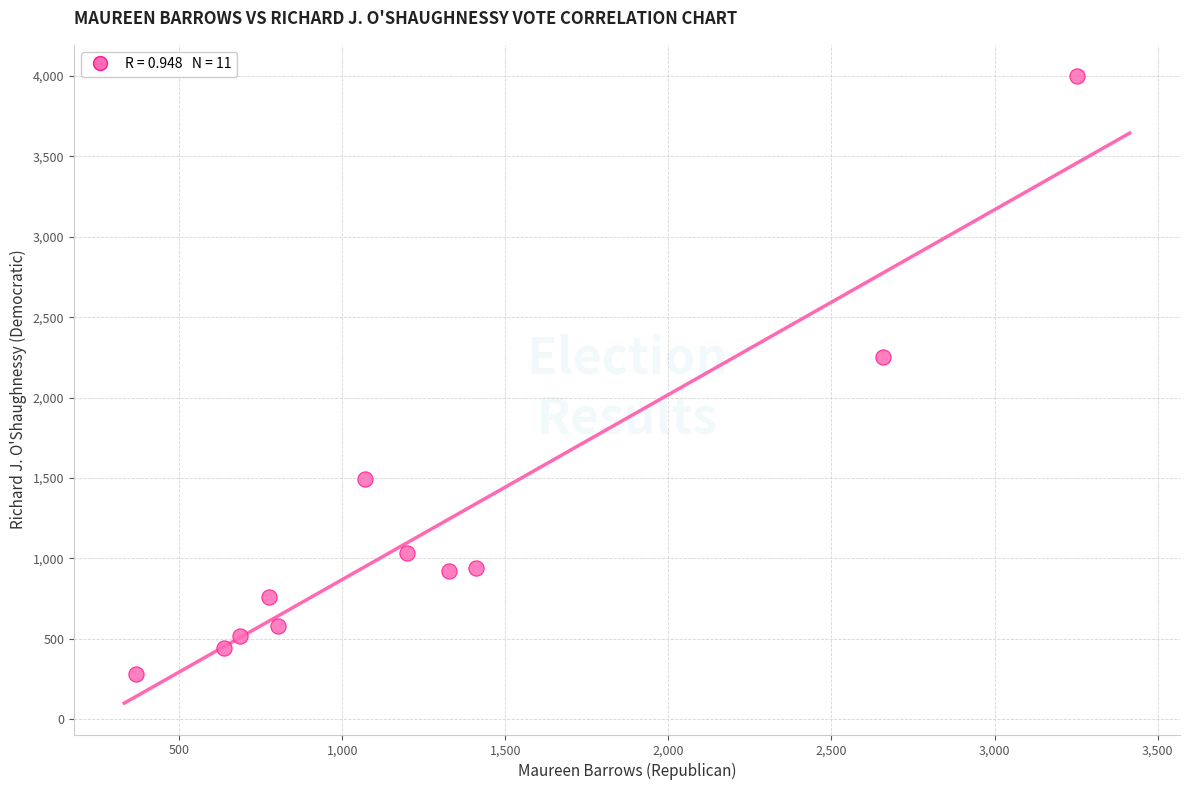

What Y value in the scatter plot is closest to 2138?

2250